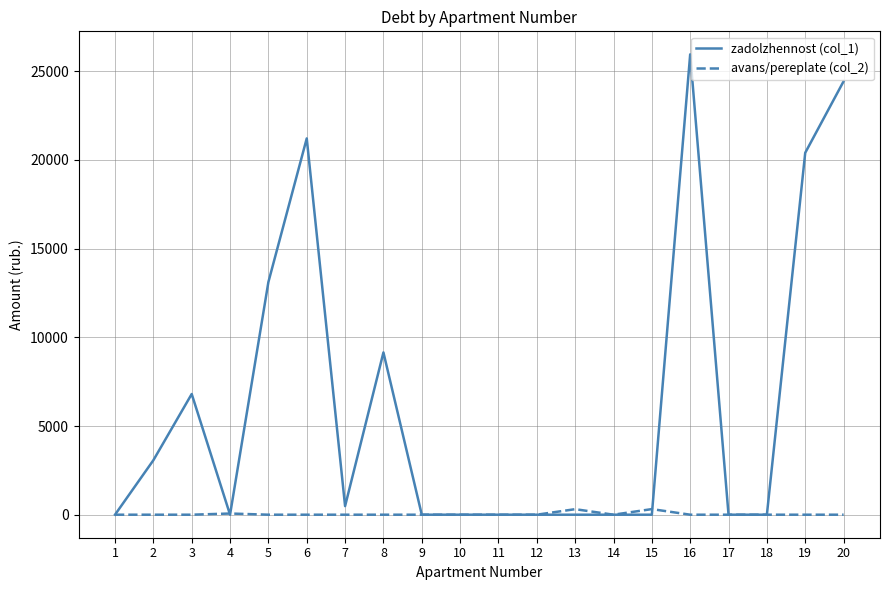

What is the spread (max minus min) of values at 7?

484.4